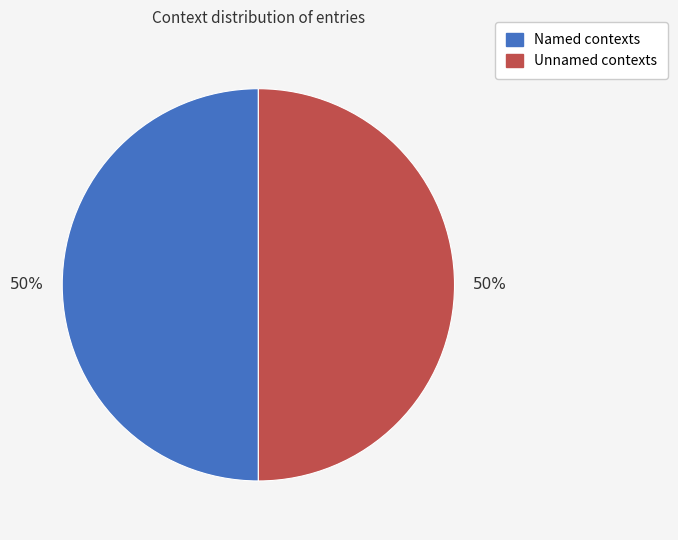

To the nearest percent, what is the average slice percentage?

50%